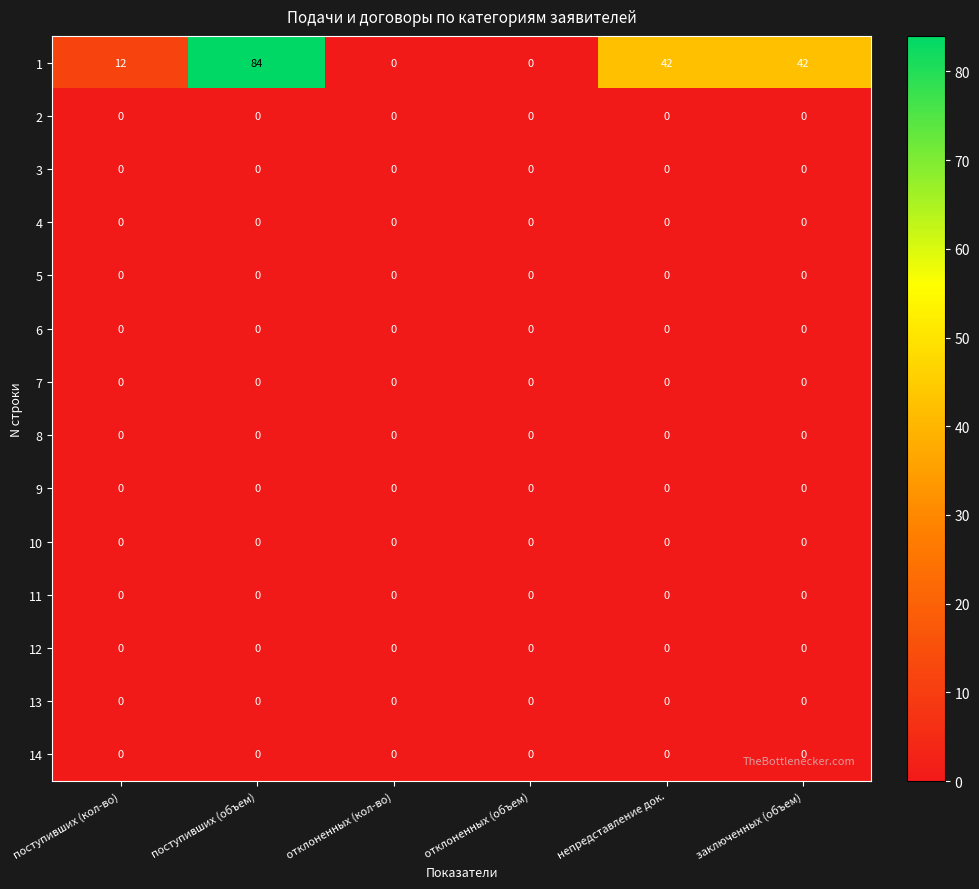

At which category does the chart reach its peak across all series?

поступивших (объем)